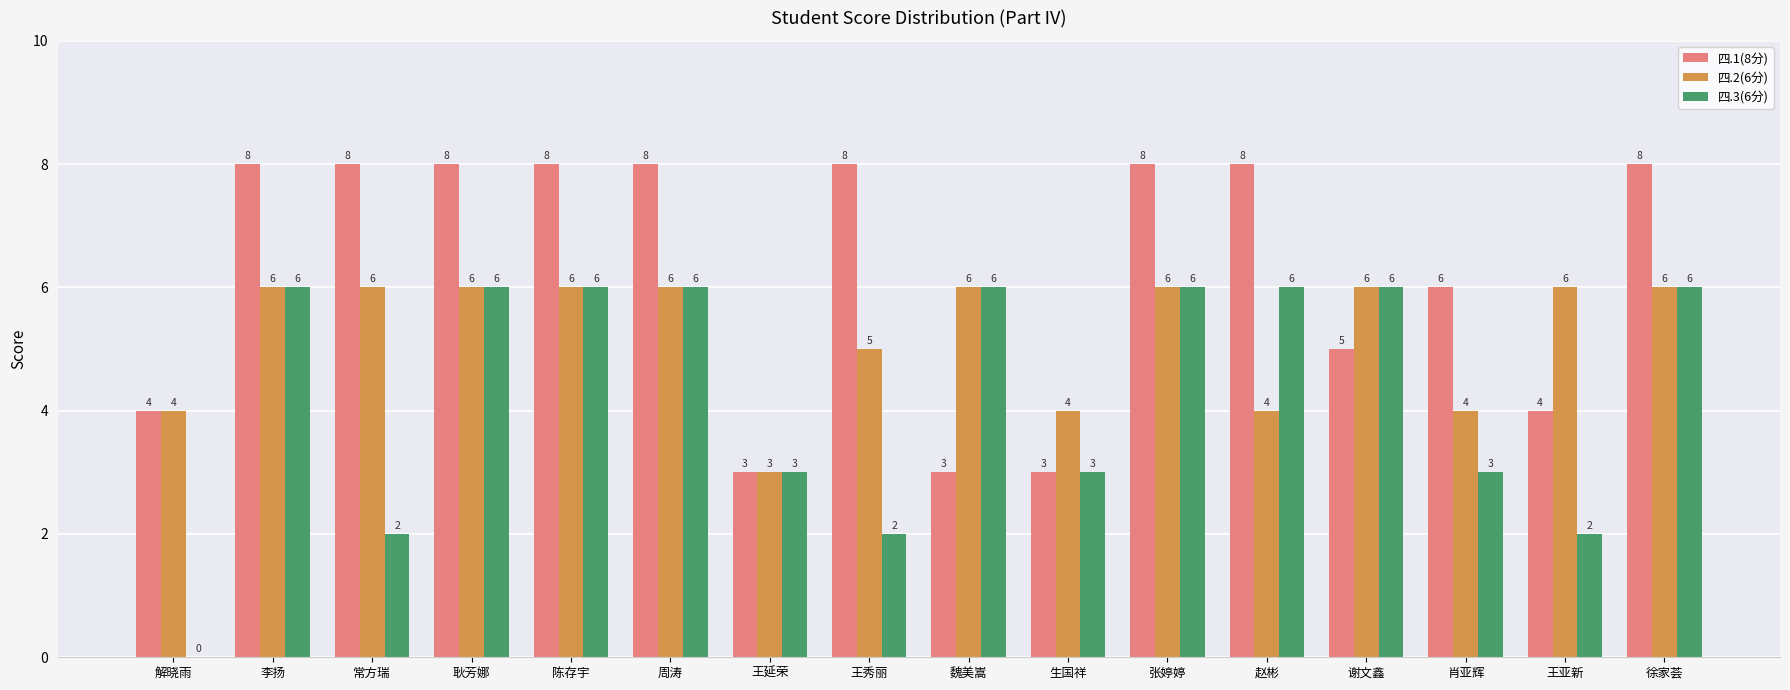

How many groups of bars are there?

16